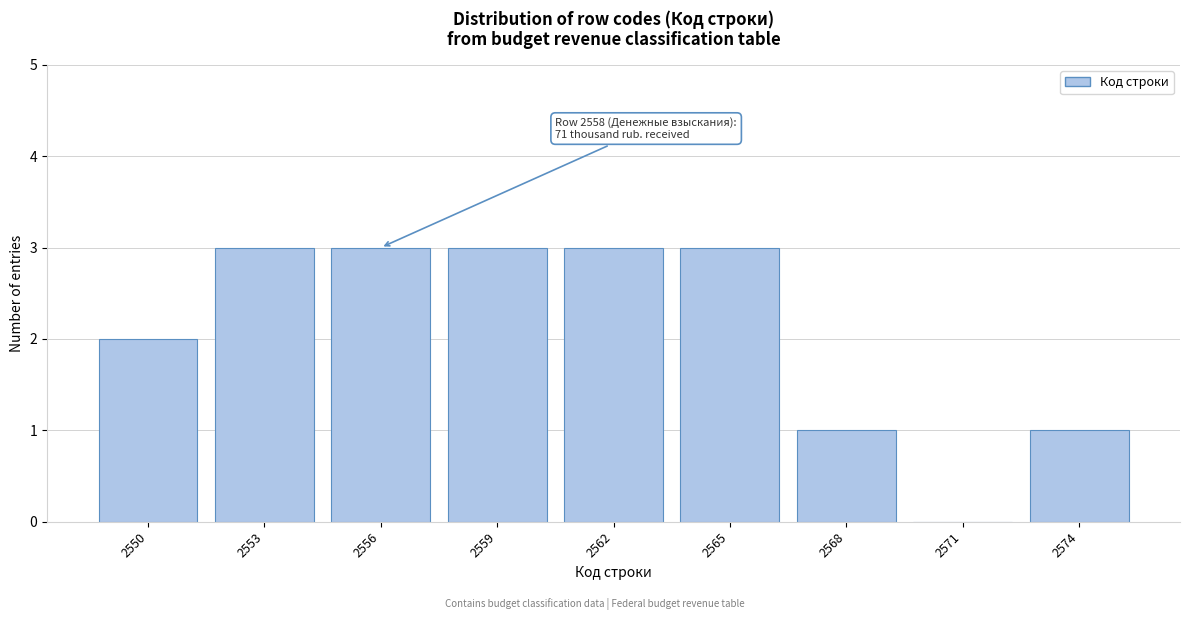

Reading left to right, what are all the values shown in this chart?

2550=2	2553=3	2556=3	2559=3	2562=3	2565=3	2568=1	2571=0	2574=1